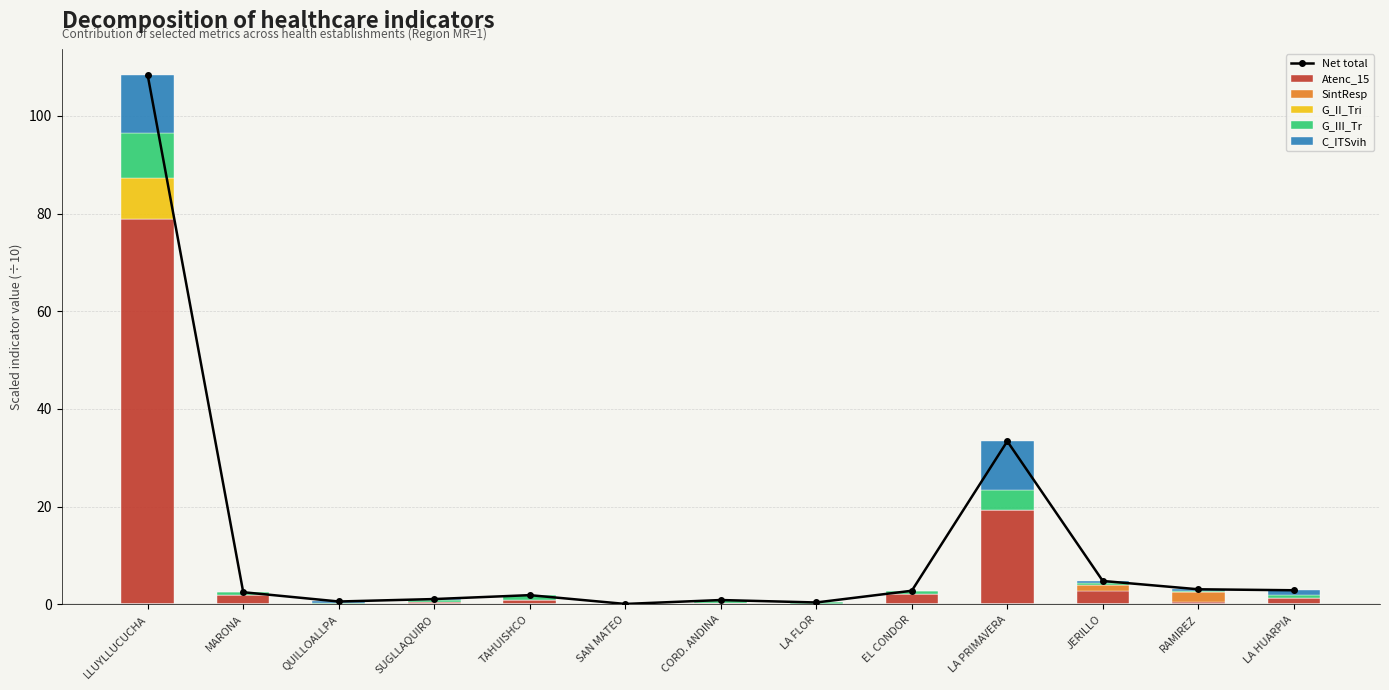

What is the sum of the Atenc_15 values at QUILLOALLPA and RAMIREZ?

0.6